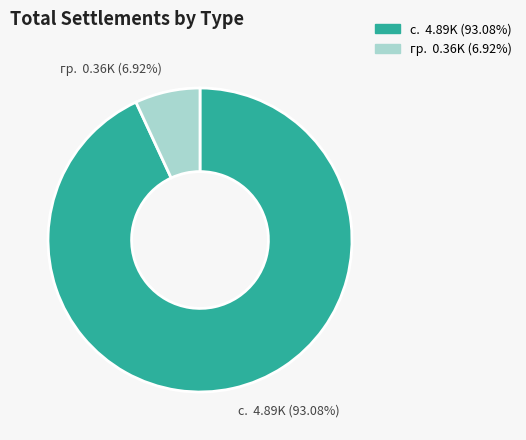

Is there any slice that represents more than half of the pie?

Yes